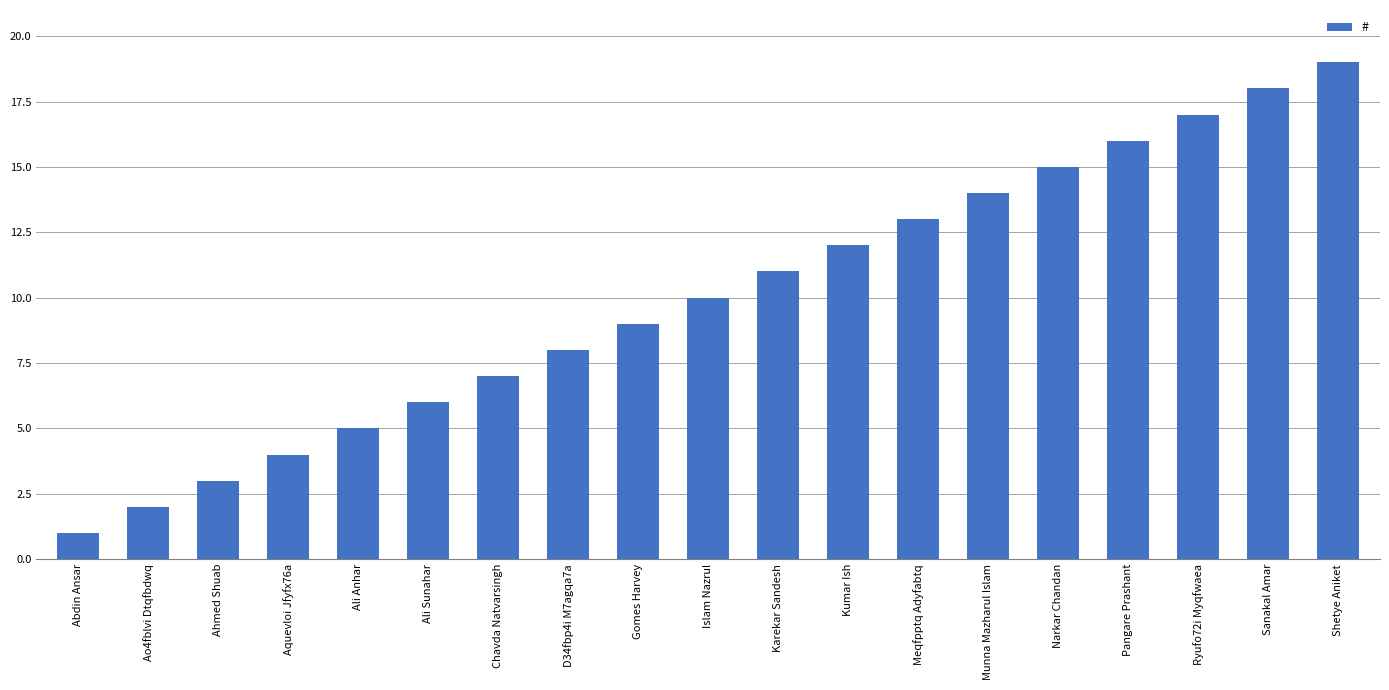

What is the change in value from Gomes Harvey to Sanakal Amar?

+9